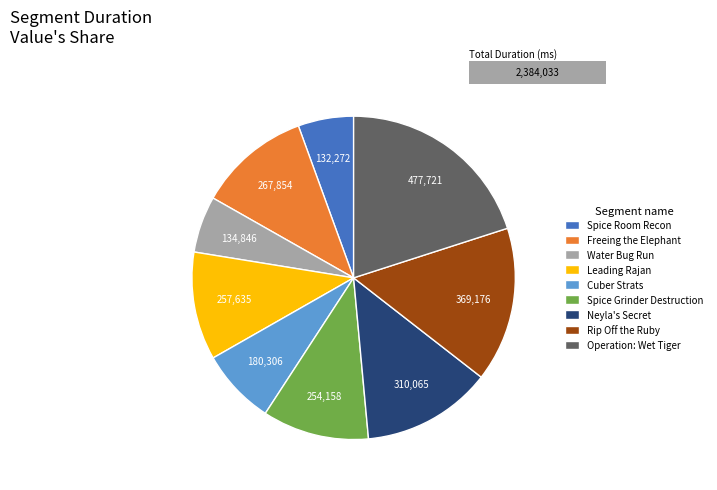

What percentage is the Water Bug Run slice, to the nearest percent?

6%